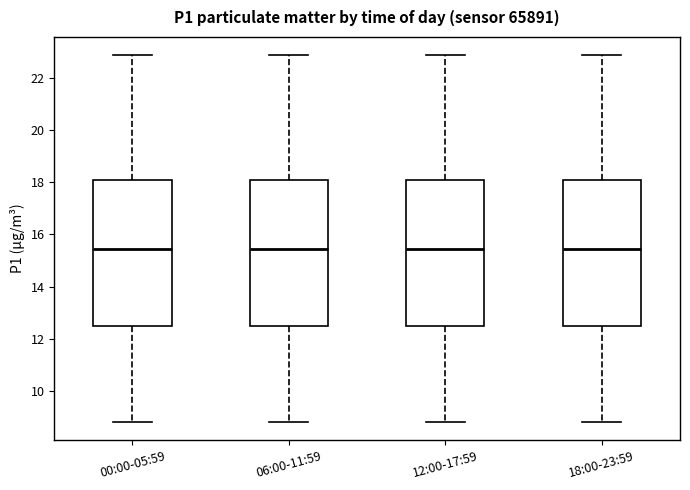

Reading left to right, transcribe this box plot: for each box, give where its median line is, the range the box spans, and where its two whiskers end, as read against the y-axis. The values are not printed on the chart, so give them approximately, as read against the axis.

00:00-05:59: median 15.4, box 12.4 to 18.0, whiskers 8.8 to 22.8
06:00-11:59: median 15.4, box 12.4 to 18.0, whiskers 8.8 to 22.8
12:00-17:59: median 15.4, box 12.4 to 18.0, whiskers 8.8 to 22.8
18:00-23:59: median 15.4, box 12.4 to 18.0, whiskers 8.8 to 22.8